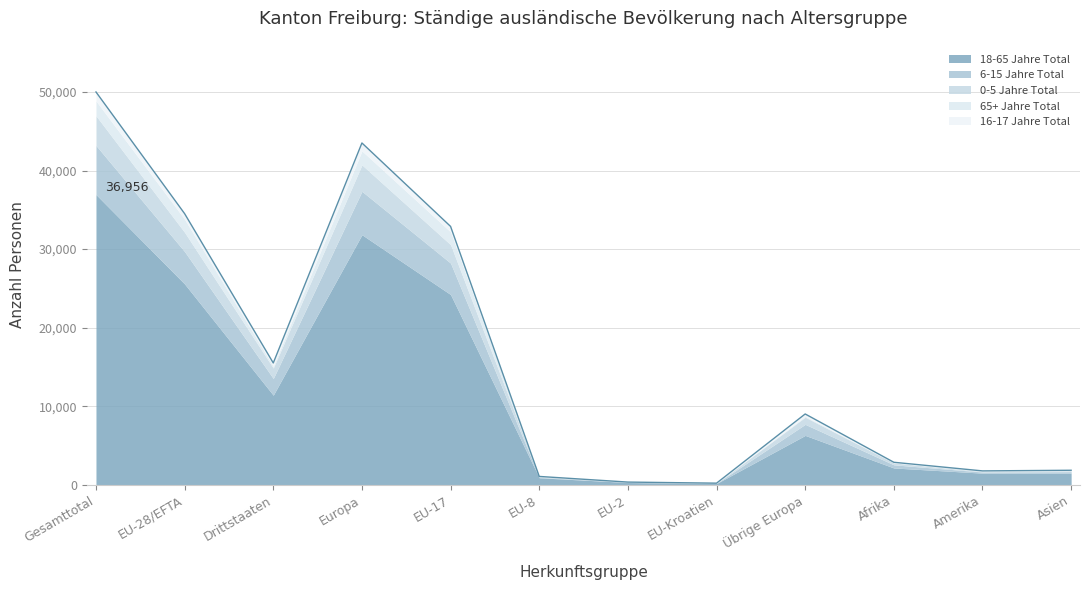

Does the chart have visible grid lines?

Yes